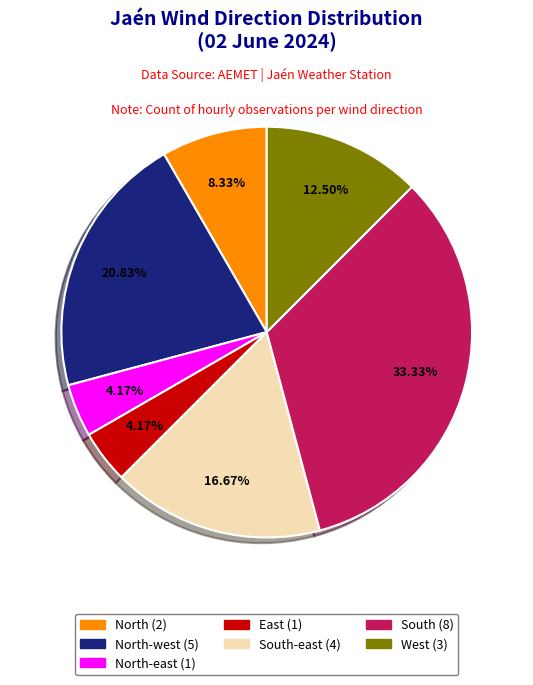

Is there a majority slice in this chart?

No